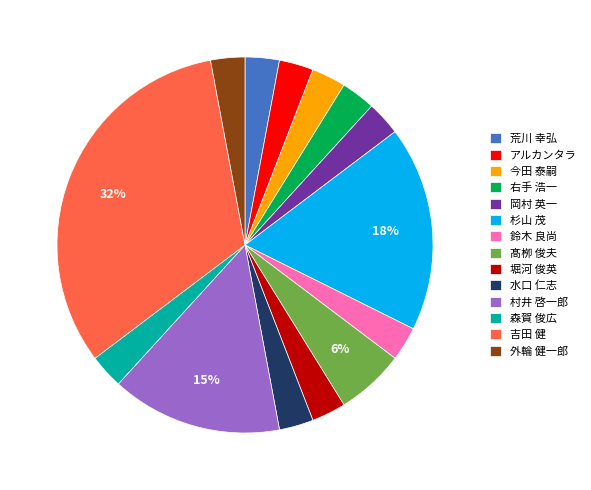

True or false: 吉田 健 accounts for 32% of the total.

True